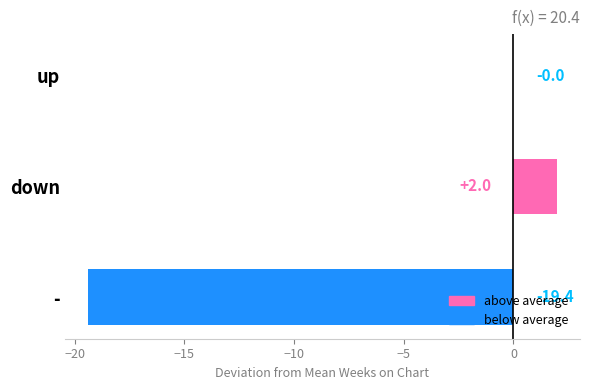

Which label corresponds to the largest value in the chart?

down